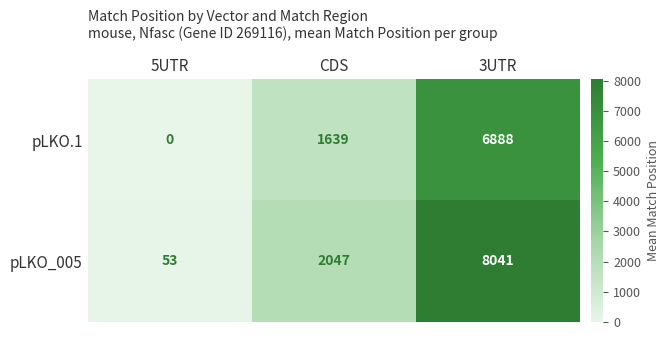

Which series has the largest total across all categories?

pLKO_005